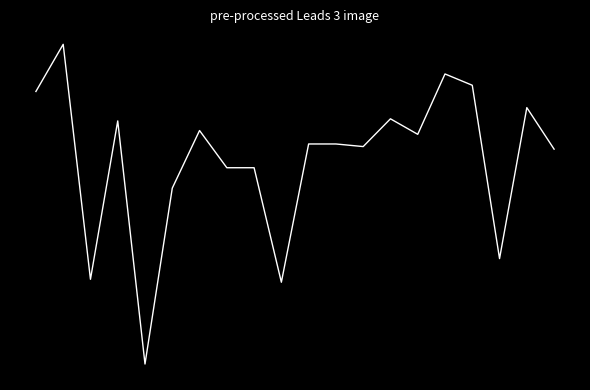

How many lines are shown in the chart?

1